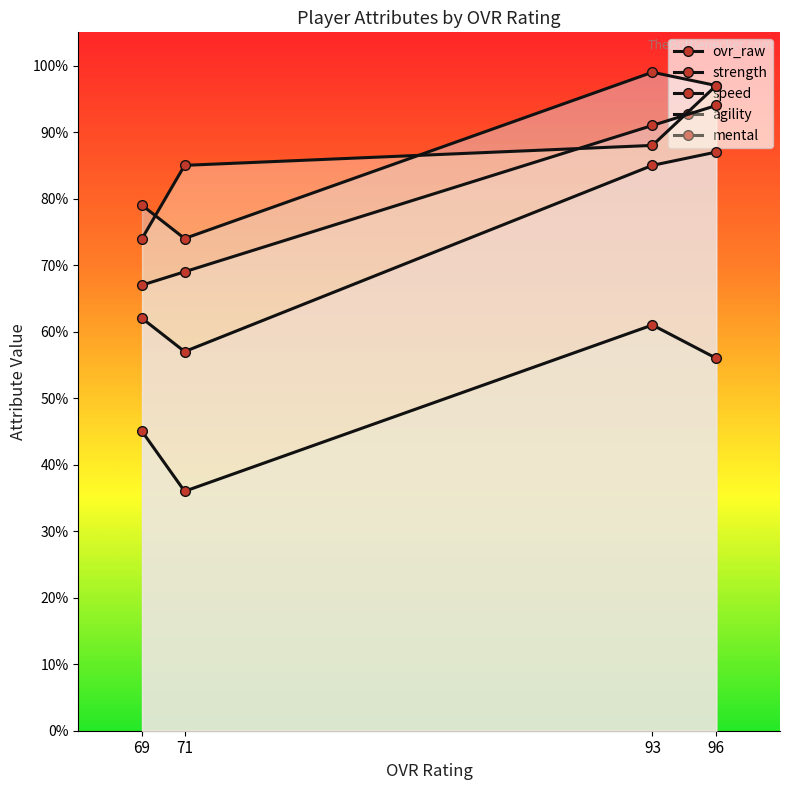

Is this an area chart (filled region under the line)?

No